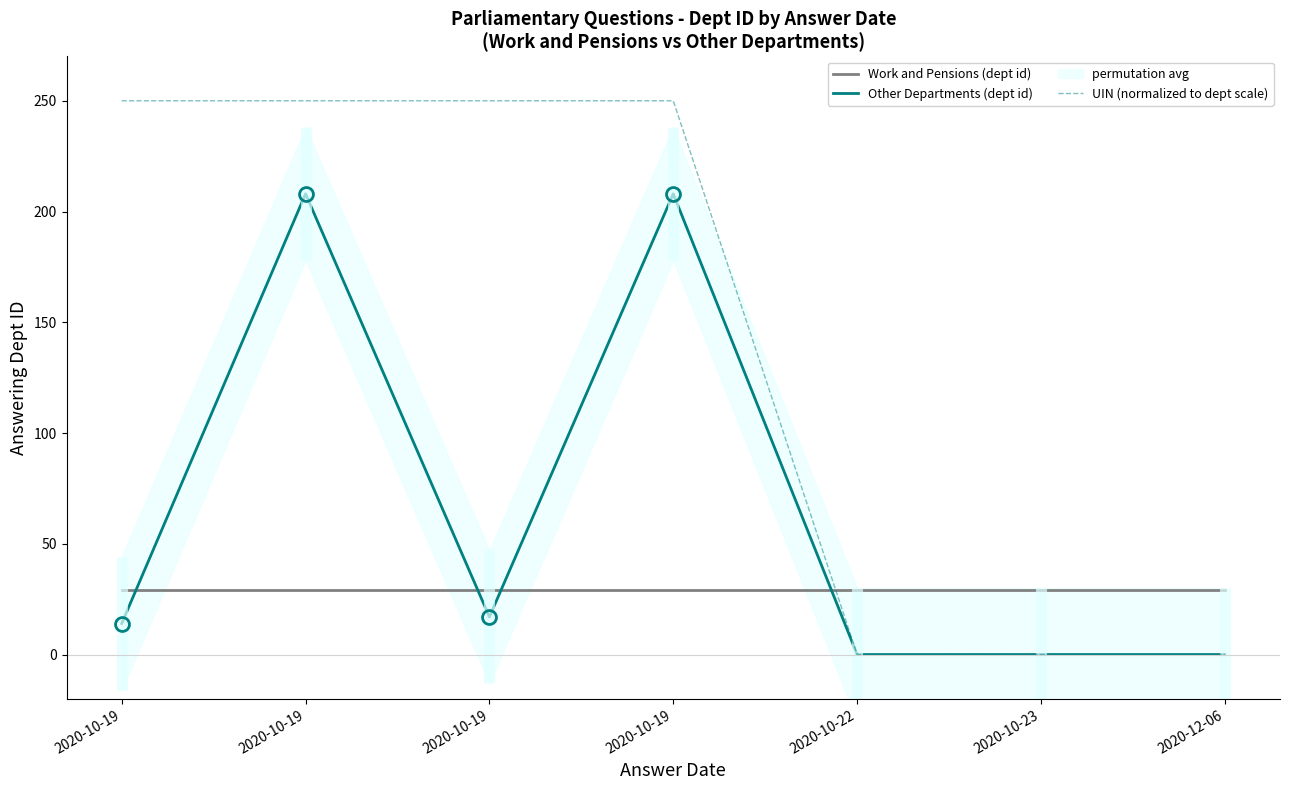

Rank the series by their maximum value, from lowest to highest.

Work and Pensions (dept id), Other Departments (dept id), UIN (normalized to dept scale)